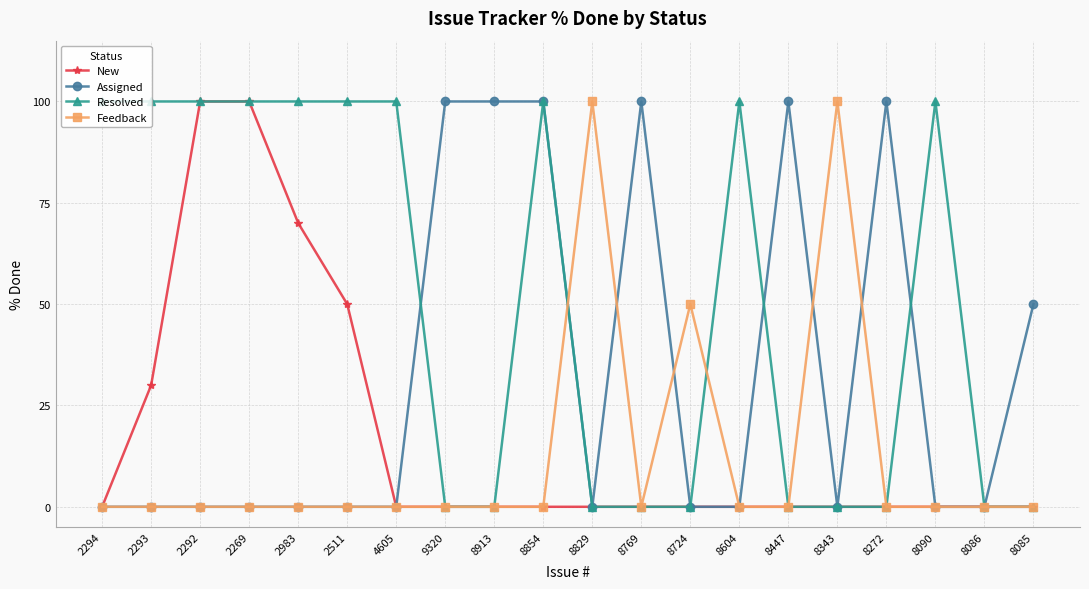

How many categories are shown in the chart?

20